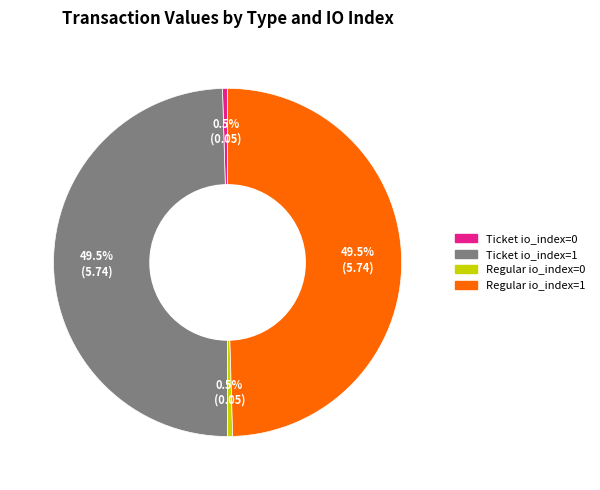

Count the number of slices in the pie.

4